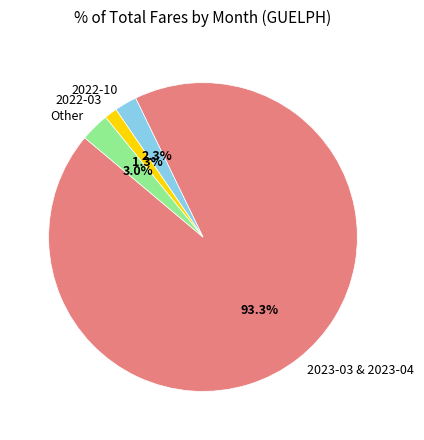

Between Other and 2022-03, which is larger?

Other